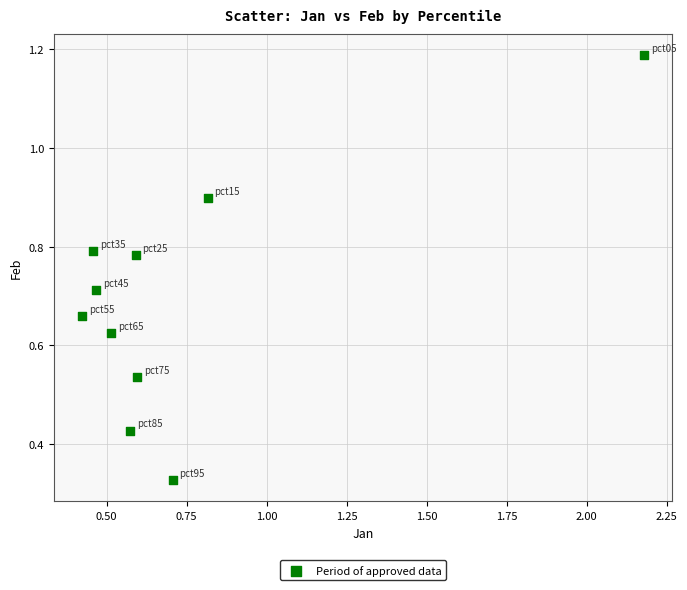

What is the range of Y values (max minus min)?

0.9